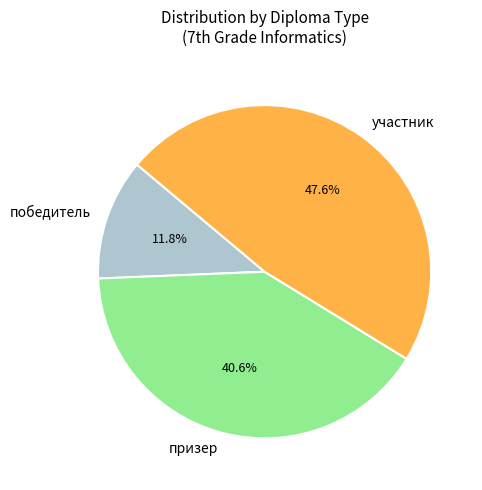

Which category has the smallest portion of the pie?

победитель